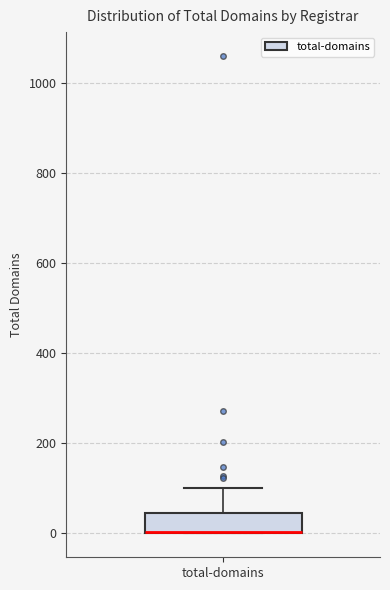

Transcribe this box plot: give where the median line is, the range the box spans, and where the two whiskers end, as read against the y-axis. The values are not printed on the chart, so give them approximately, as read against the axis.

median 0 (drawn on the box's lower edge), box 0 to 40, whiskers 0 to 100